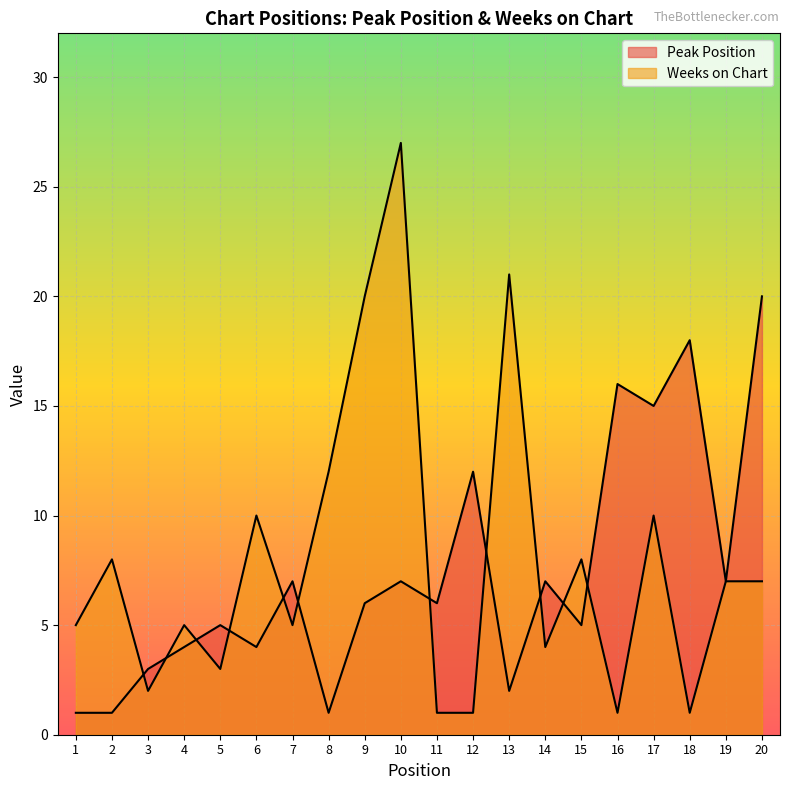

At which category is the sum across all series the highest?

10